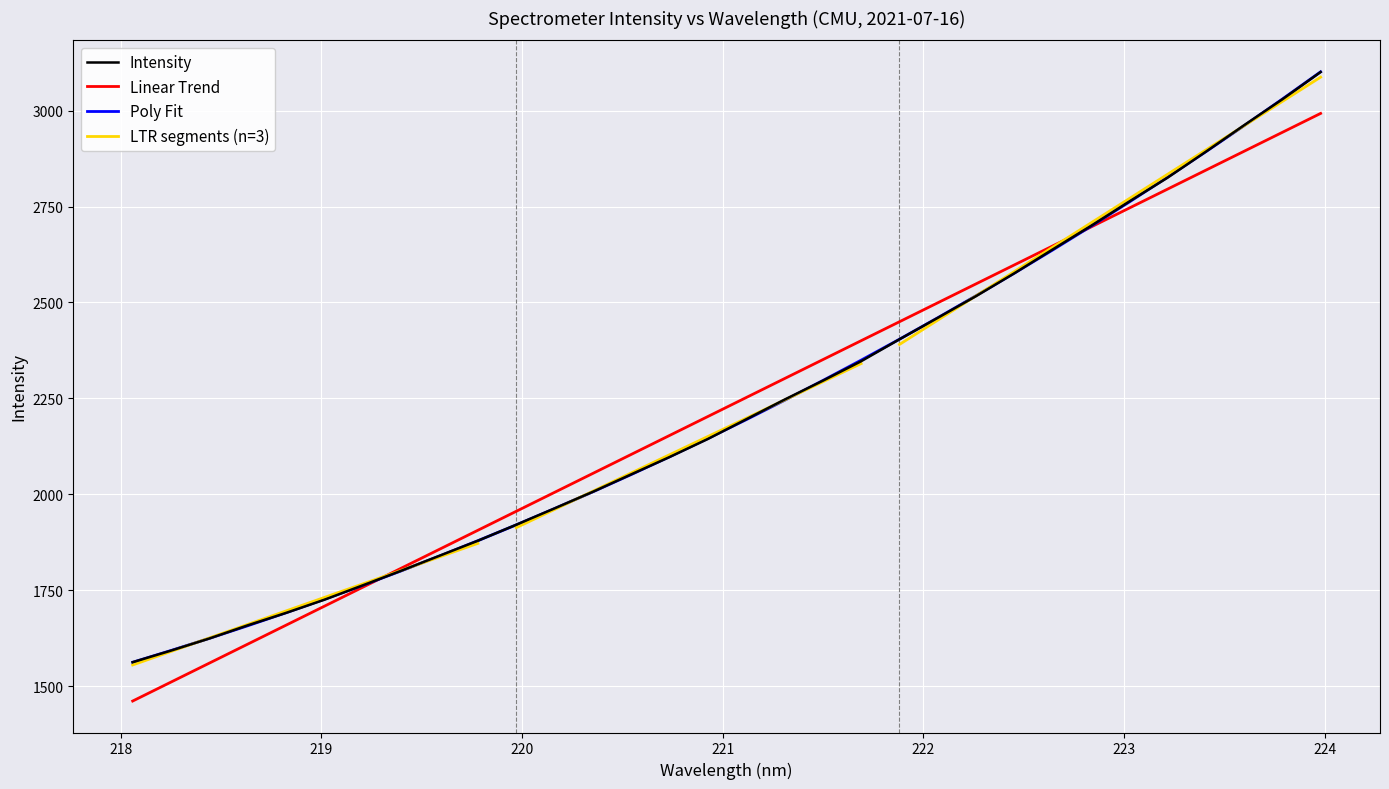

At which category does the chart reach its minimum across all series?

218.0596